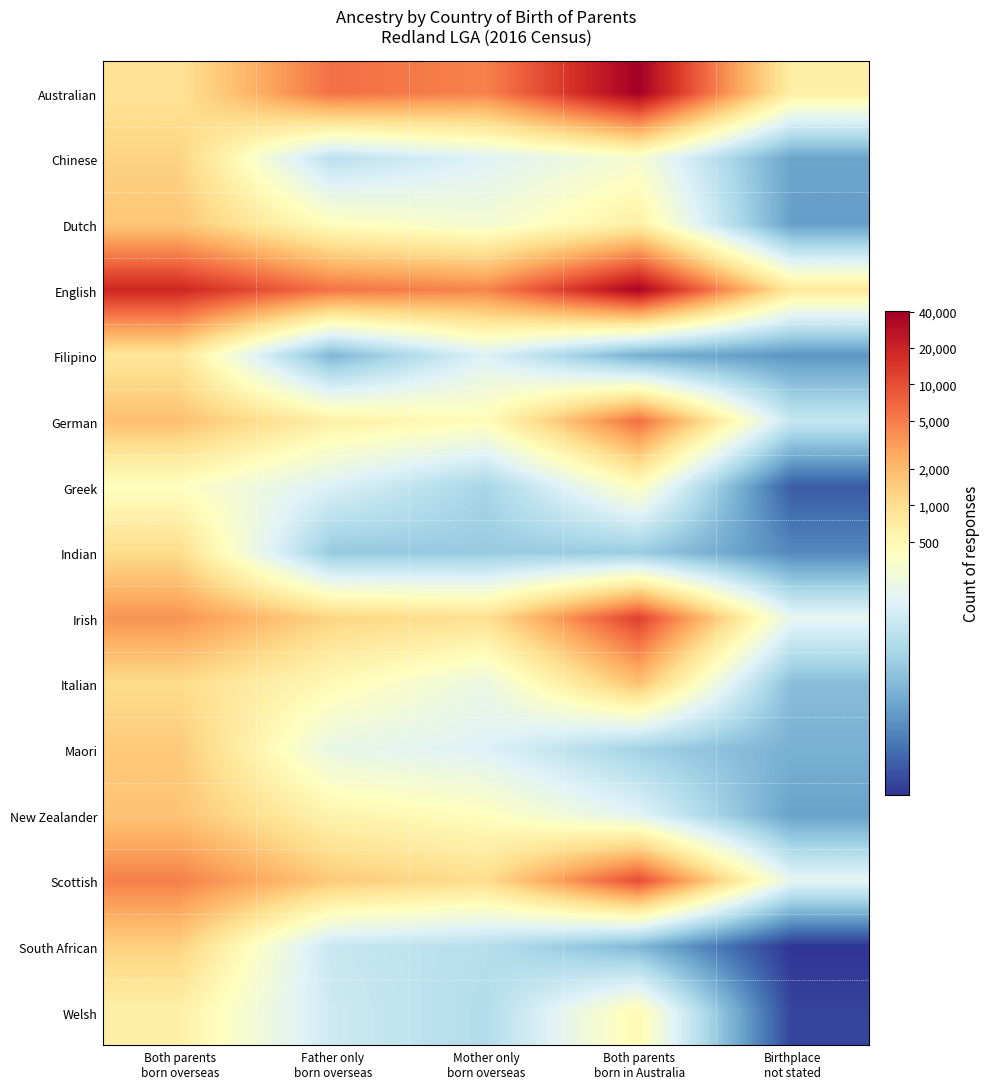

What is the maximum value shown in the chart?

10.6